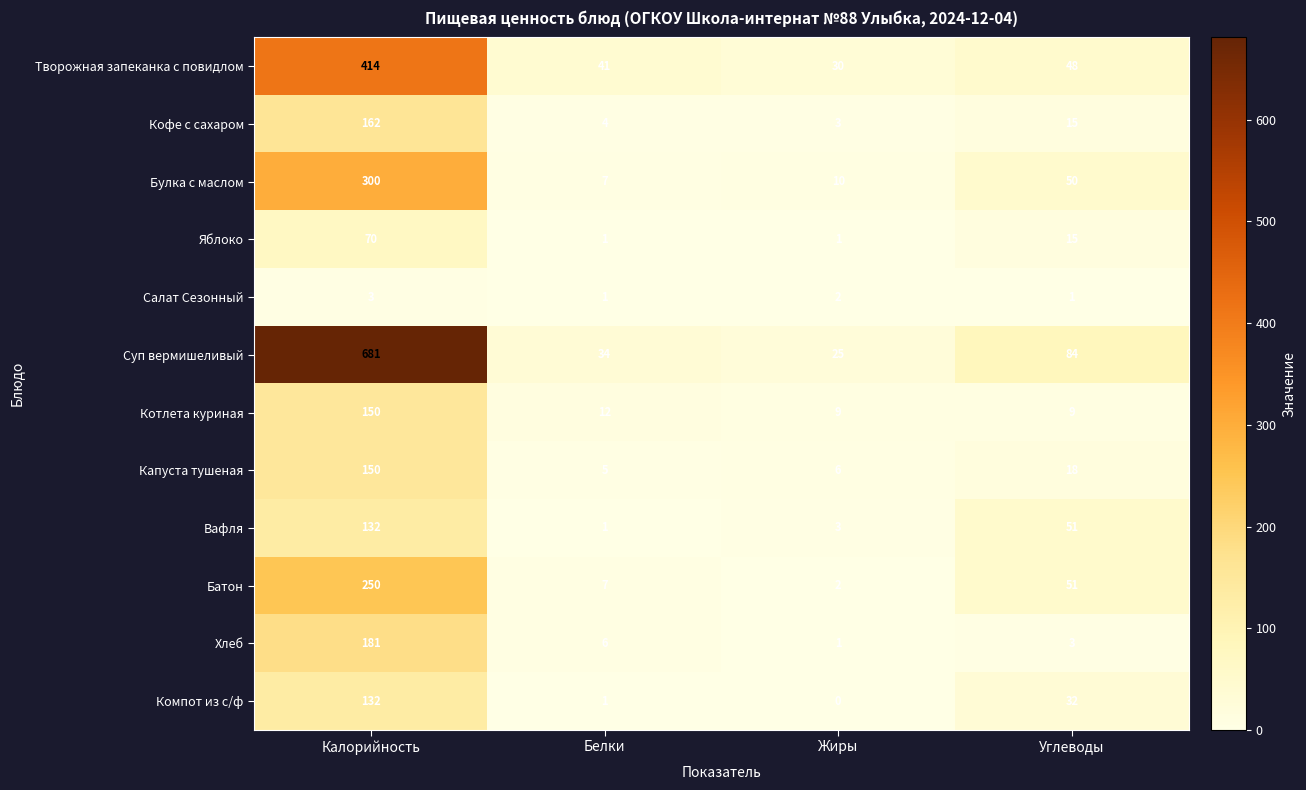

What is the greatest value displayed?

681